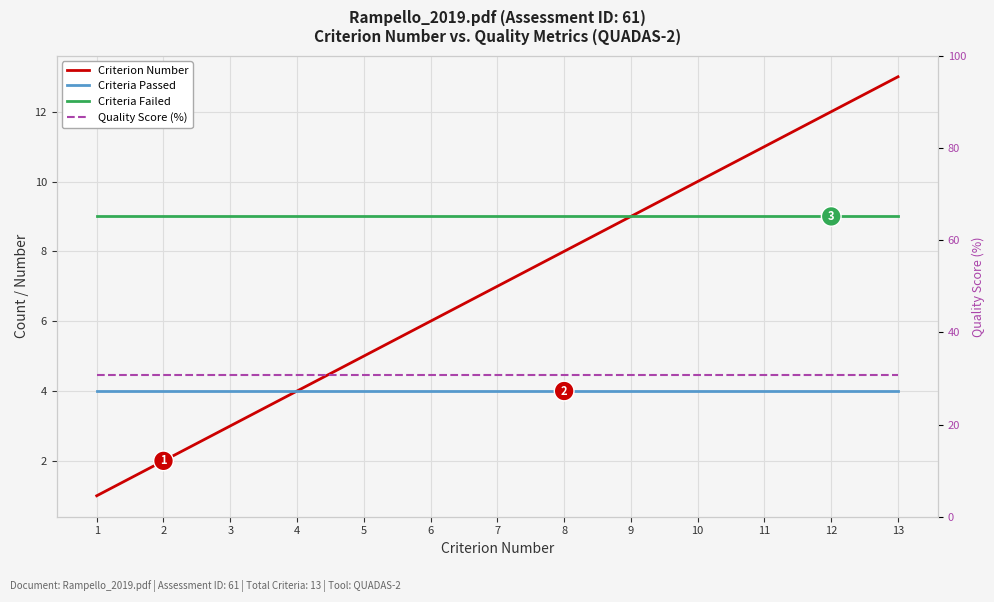

What is the difference between the highest and lowest values at 13?

26.8